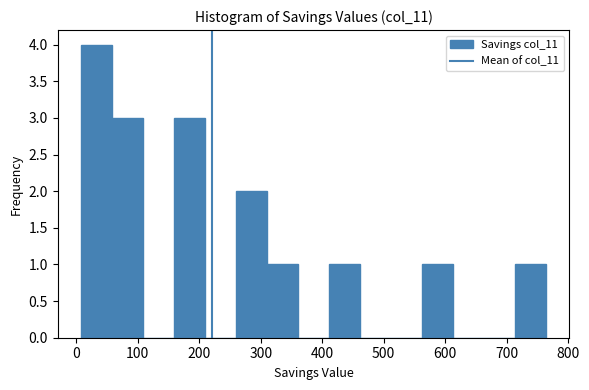

How tall is the bar that spans 60 to 110 on the x-axis? Neither the bar edges nor the heights are printed on the chart, so give them approximately, as read against the axes.

3